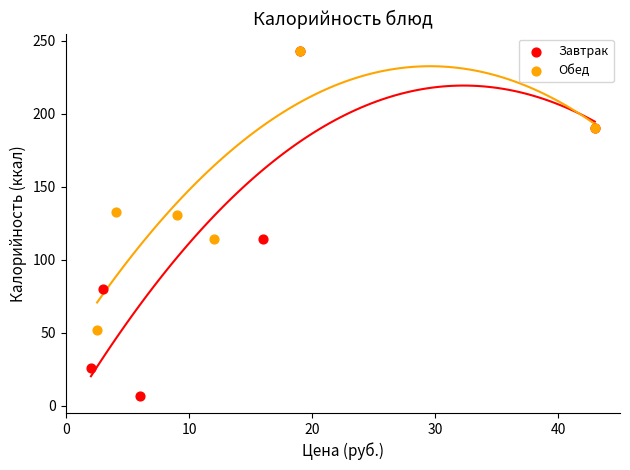

Which series has the widest spread of Y values?

Завтрак